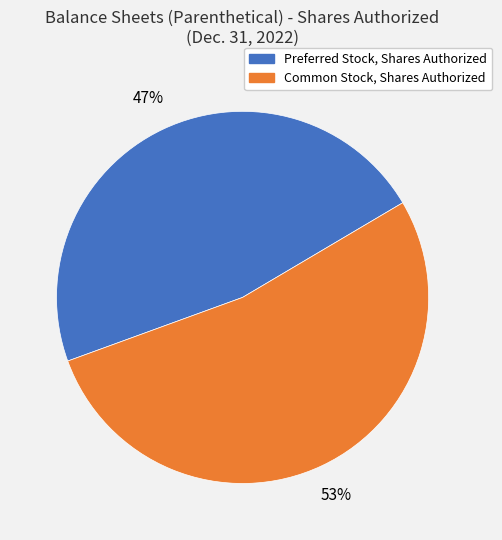

What is the smallest slice in the pie chart?

Preferred Stock, Shares Authorized